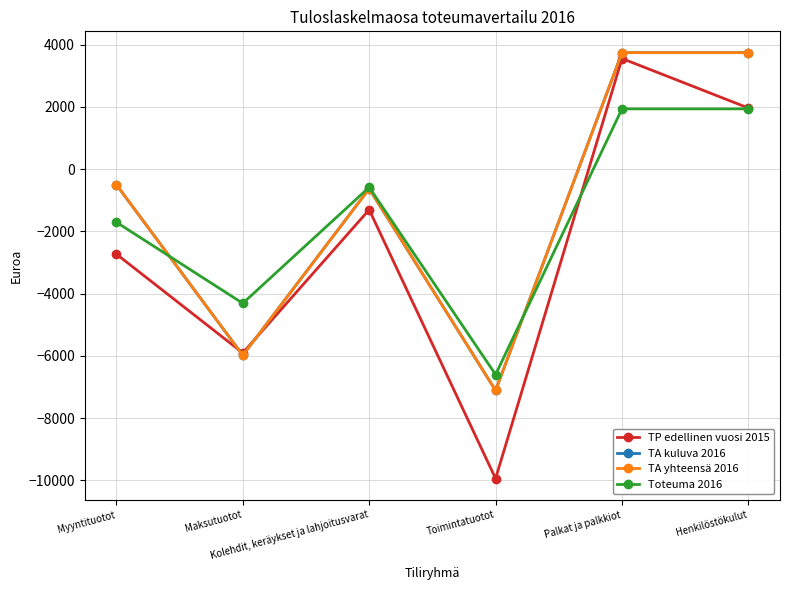

How many intersections are there between TA kuluva 2016 and Toteuma 2016?

2